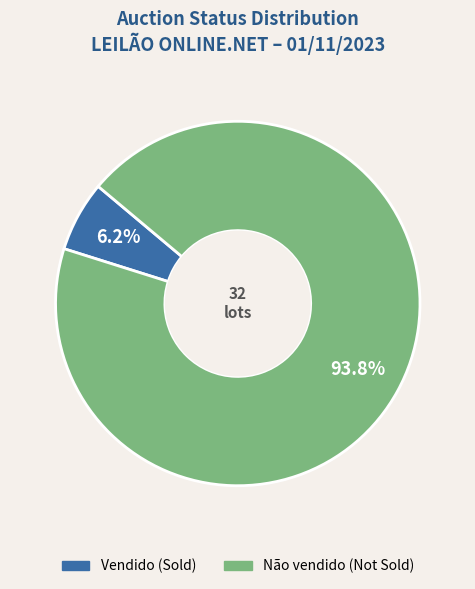

Rank the categories by value from lowest to highest.

Vendido, Não vendido